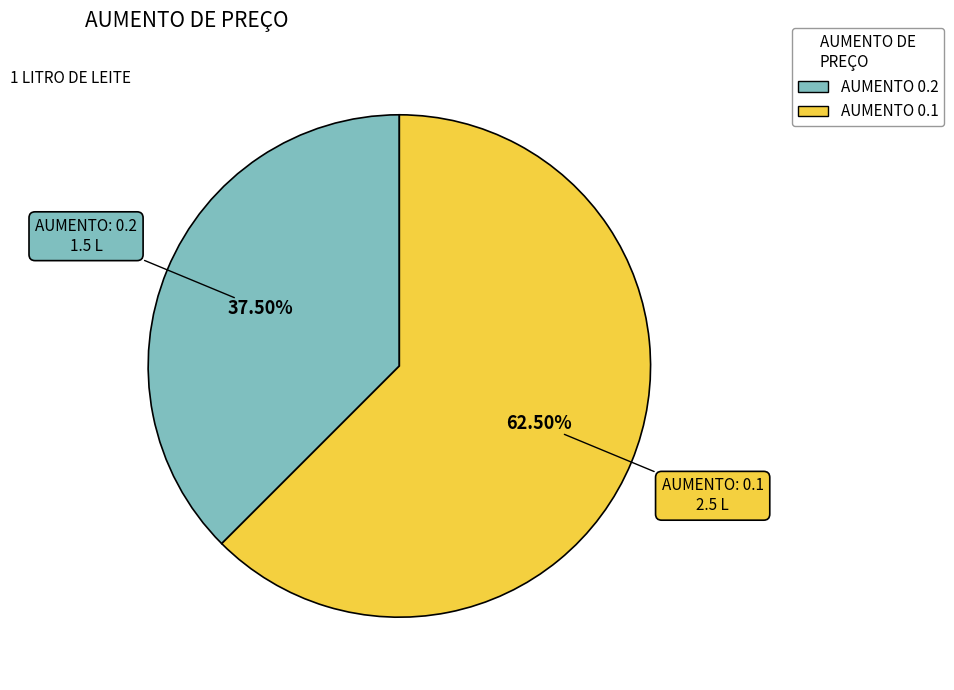

Is there a majority slice in this chart?

Yes